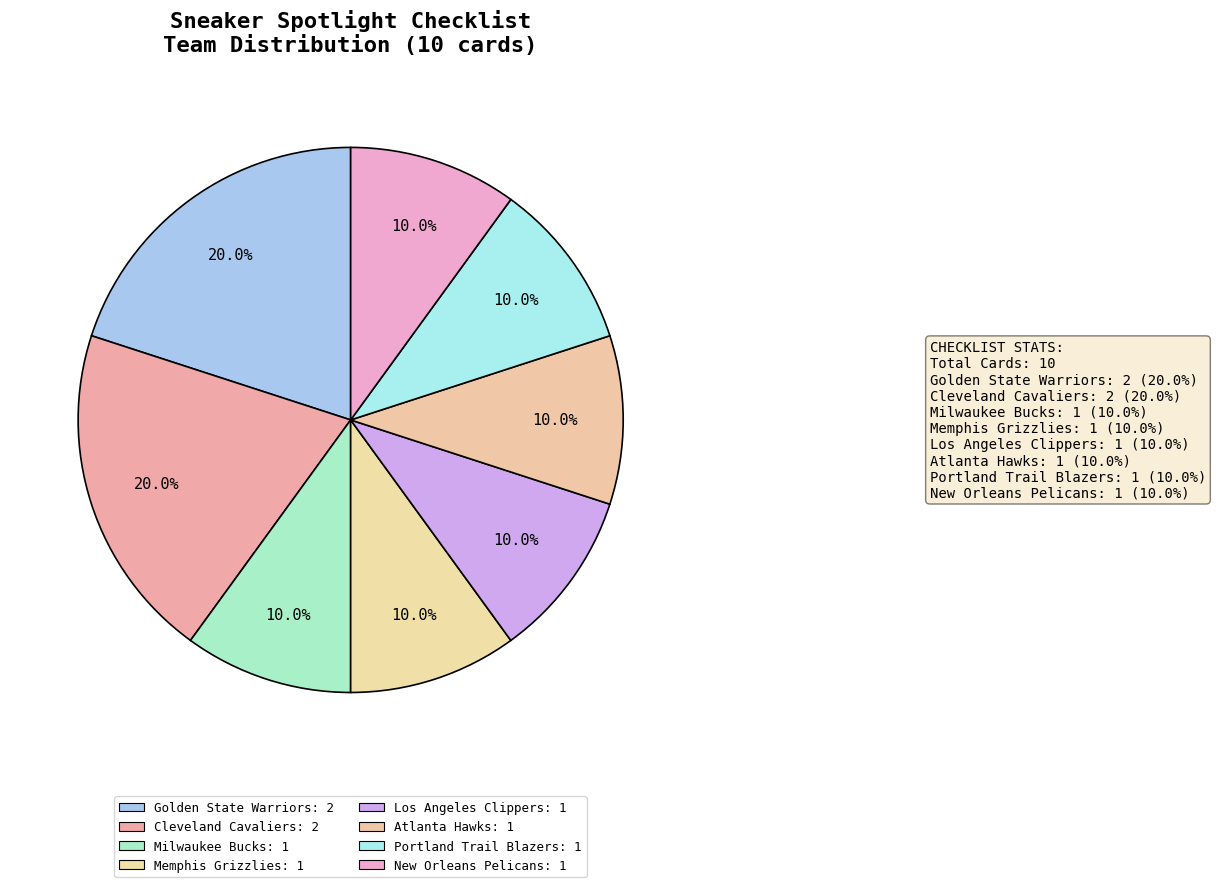

Rank the categories by value from highest to lowest.

Golden State Warriors, Cleveland Cavaliers, Milwaukee Bucks, Memphis Grizzlies, Los Angeles Clippers, Atlanta Hawks, Portland Trail Blazers, New Orleans Pelicans